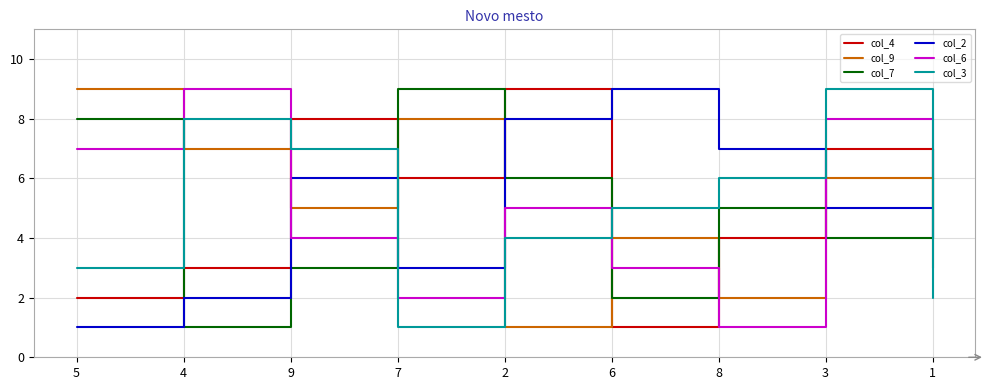

What are all the series names shown in the legend?

col_4, col_9, col_7, col_2, col_6, col_3